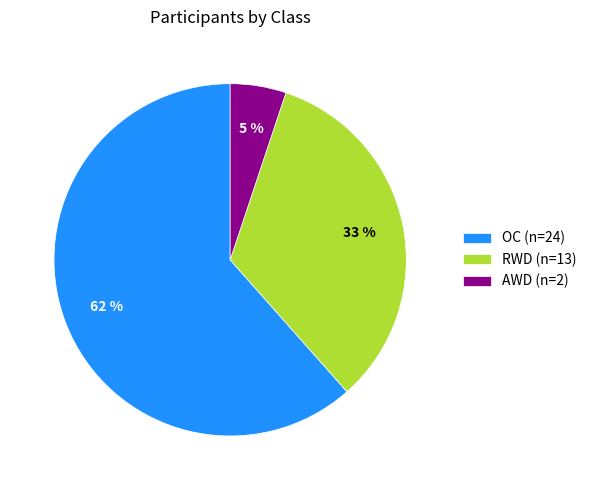

To the nearest percent, what is the combined percentage of RWD (n=13) and OC (n=24)?

95%